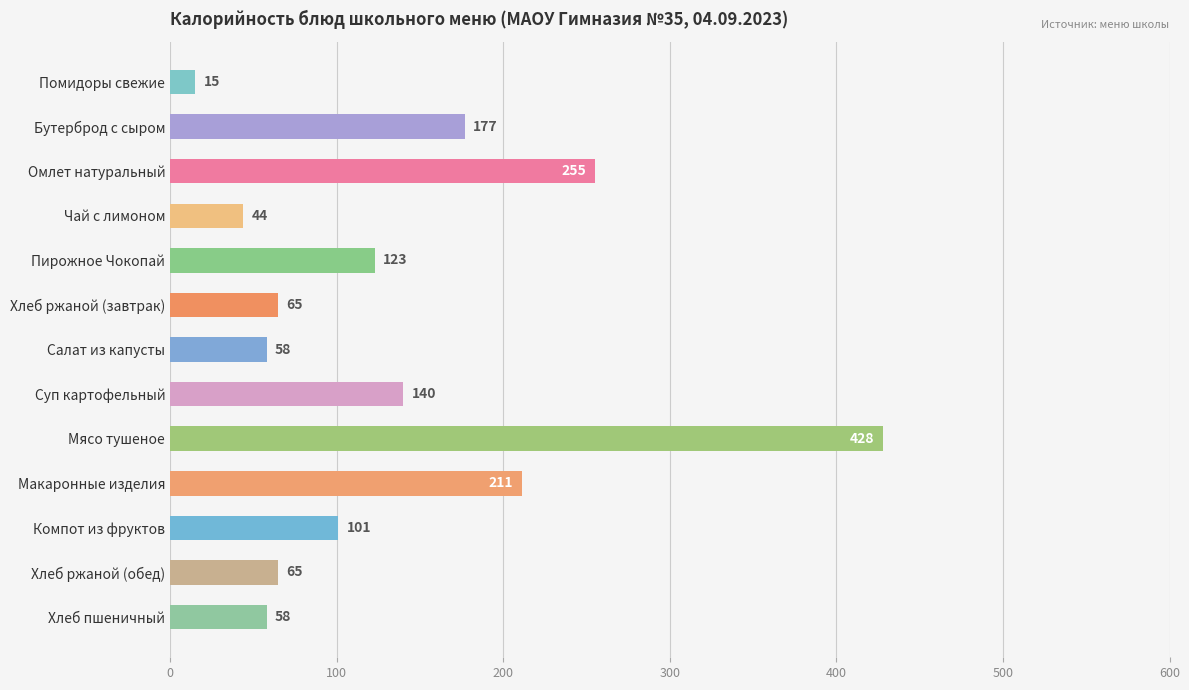

Between Хлеб ржаной (обед) and Компот из фруктов, which is larger?

Компот из фруктов